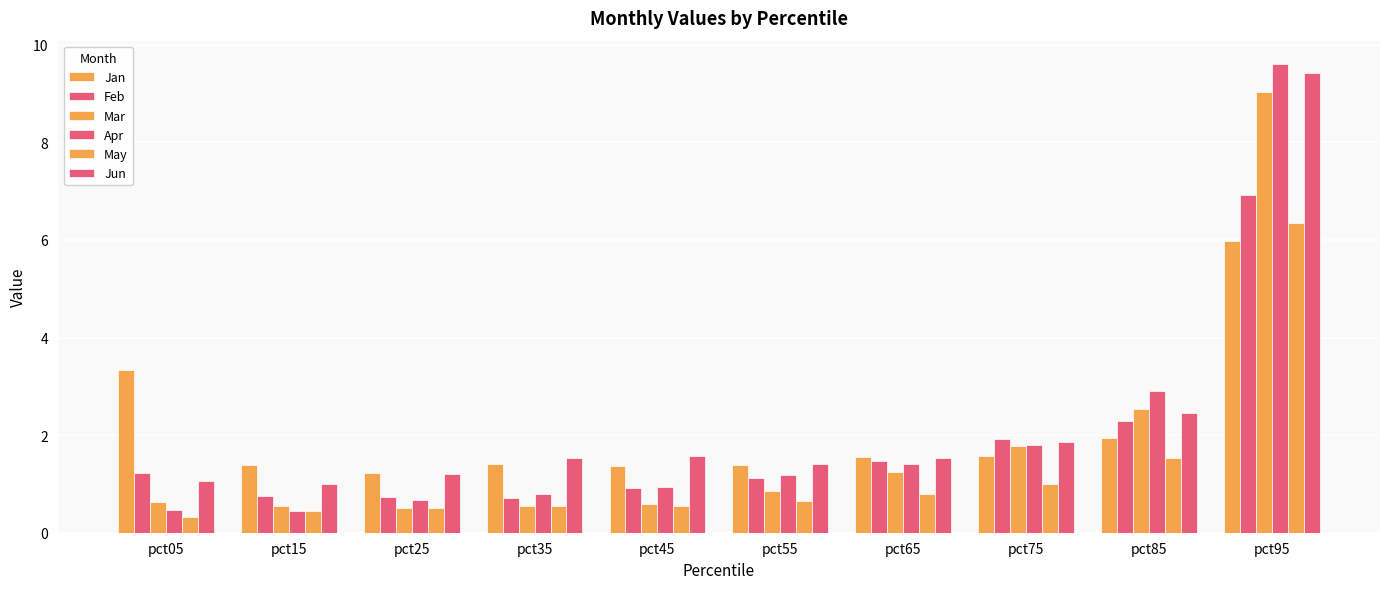

The Feb series shows 3.4 at pct75. True or false?

False